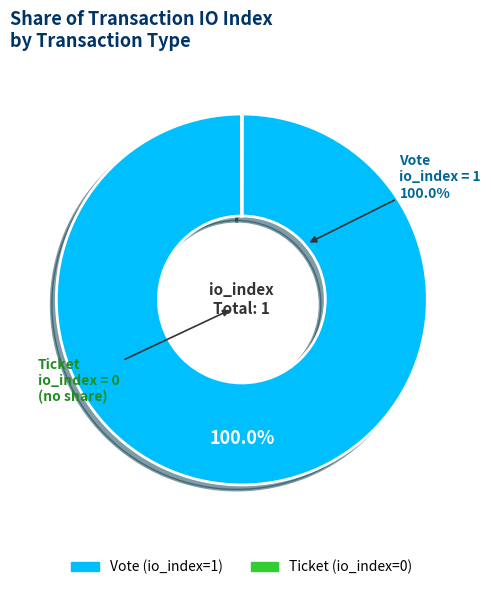

To the nearest percent, what percentage of the pie is Vote?

100%